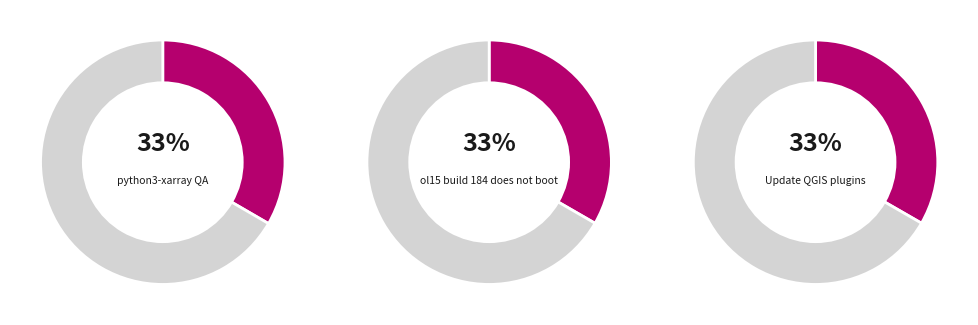

Between ol15 build 184 does not boot and python3-xarray QA, which is larger?

python3-xarray QA